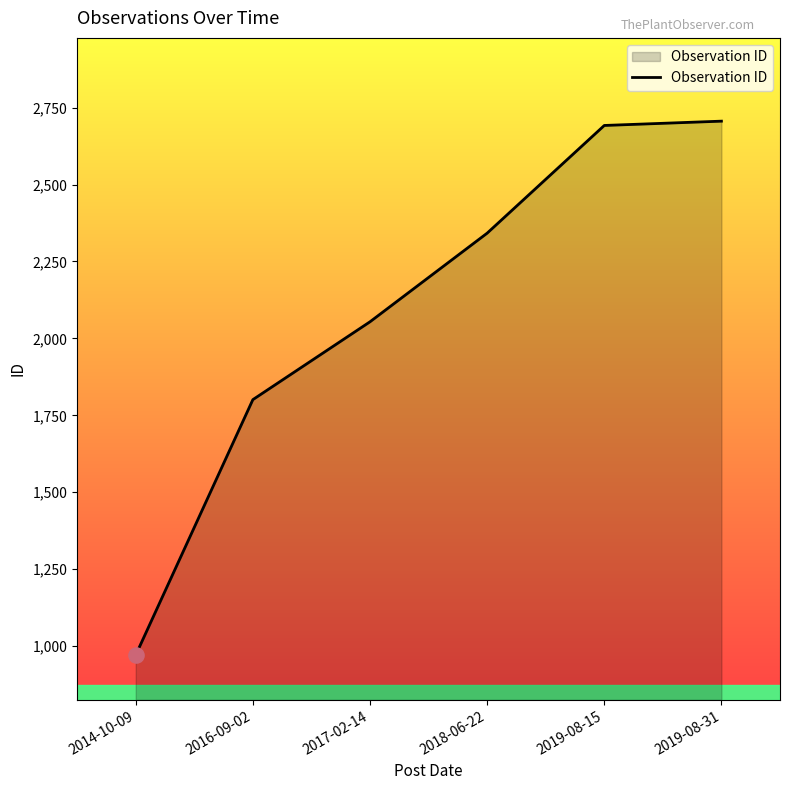

What is the change in value from 2016-09-02 to 2019-08-31?

+905